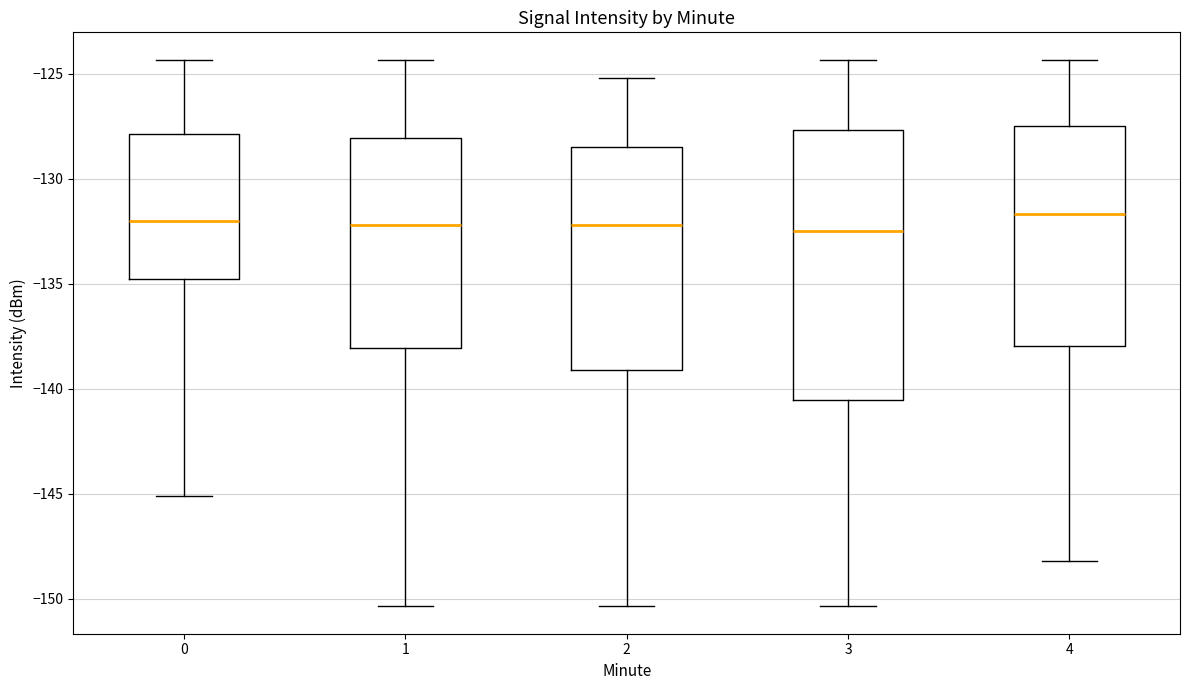

Which box is the tallest, from its lower edge to its upper edge?

3